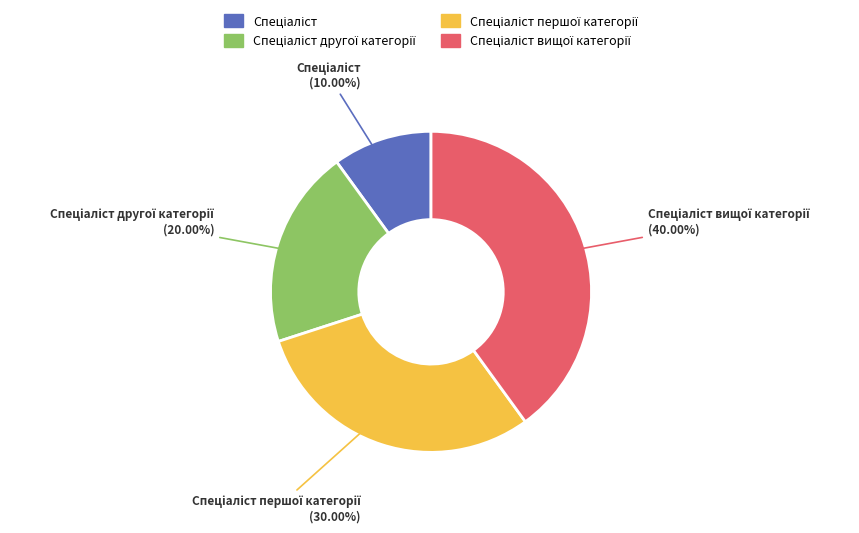

Is there any slice that represents more than half of the pie?

No